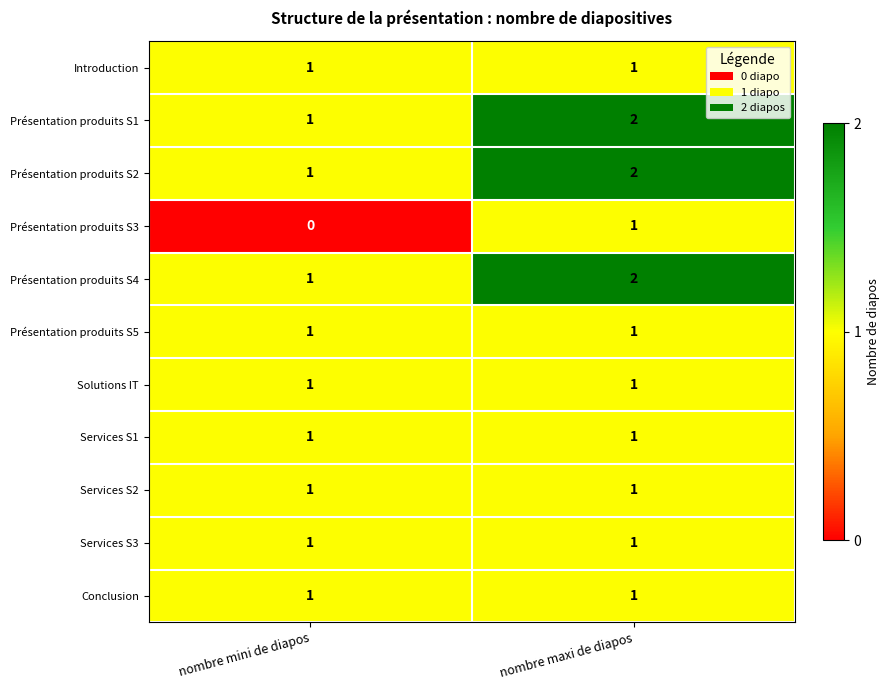

At which category is the sum across all series the highest?

nombre maxi de diapos